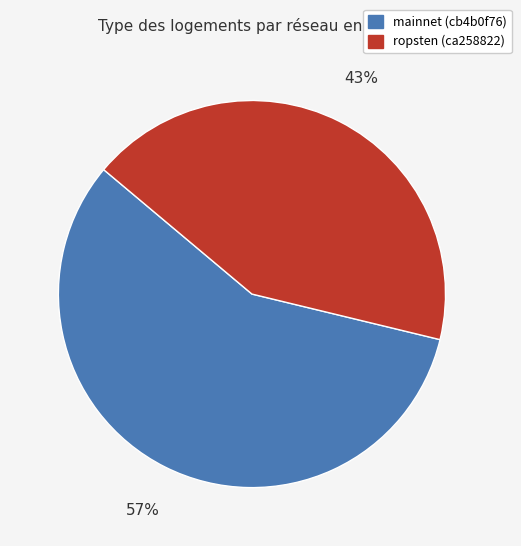

What is the smallest slice in the pie chart?

ropsten (ca258822)